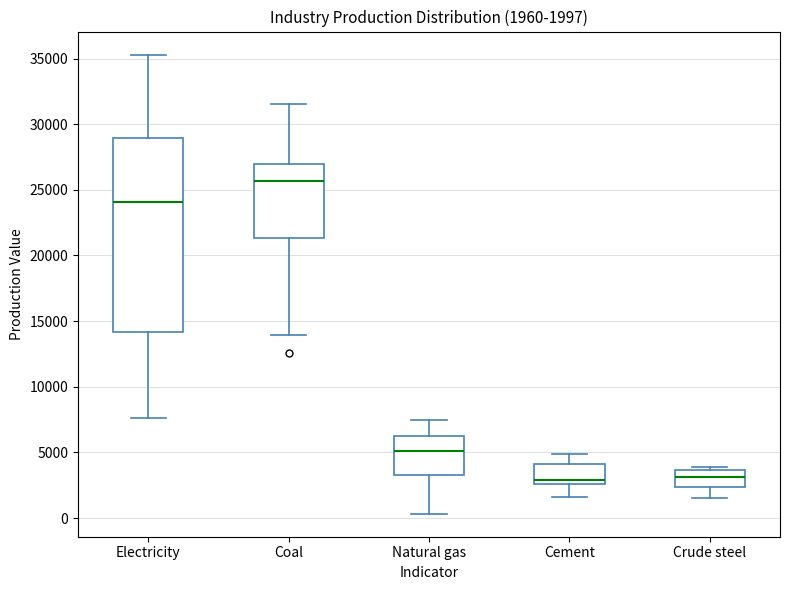

Which box is the tallest, from its lower edge to its upper edge?

Electricity